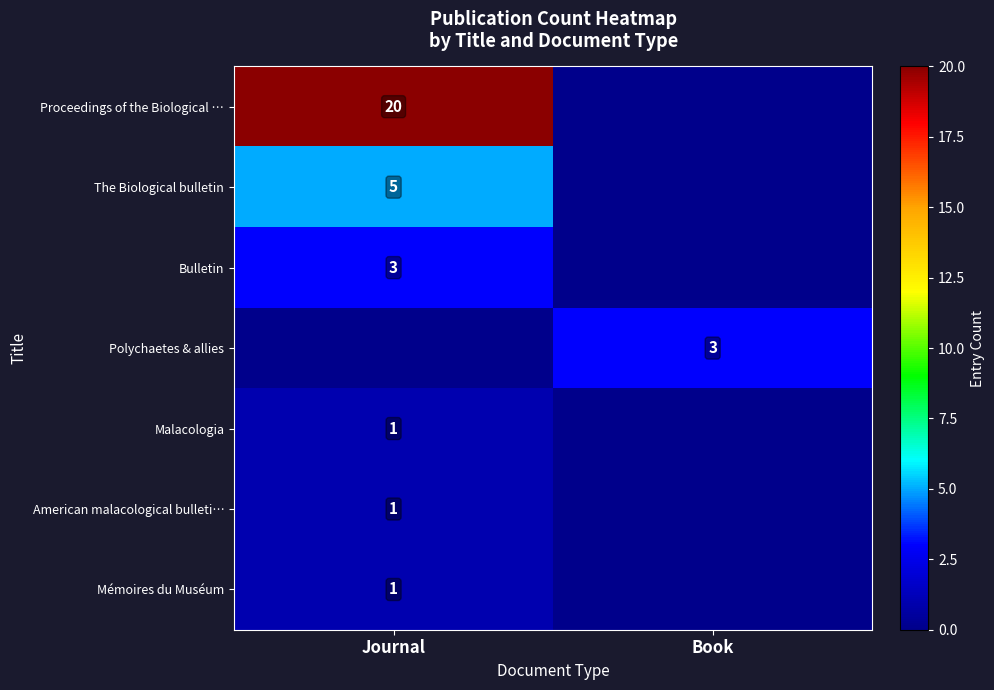

Which category has the highest value across all series?

Journal